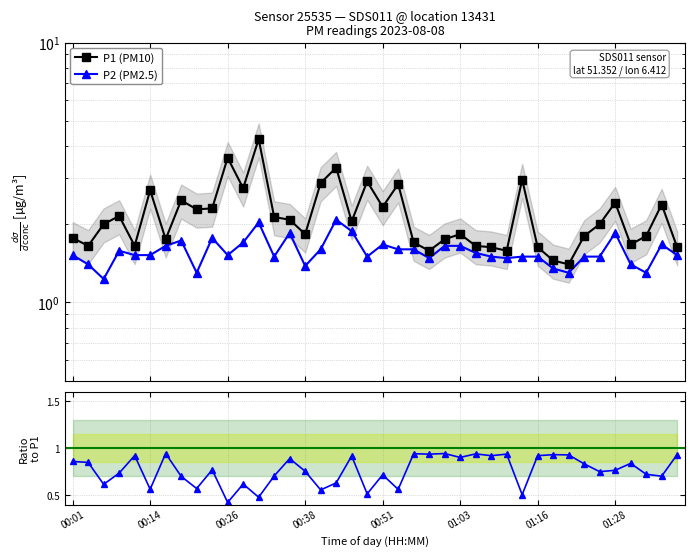

Which series has the largest total across all categories?

P1 (PM10)